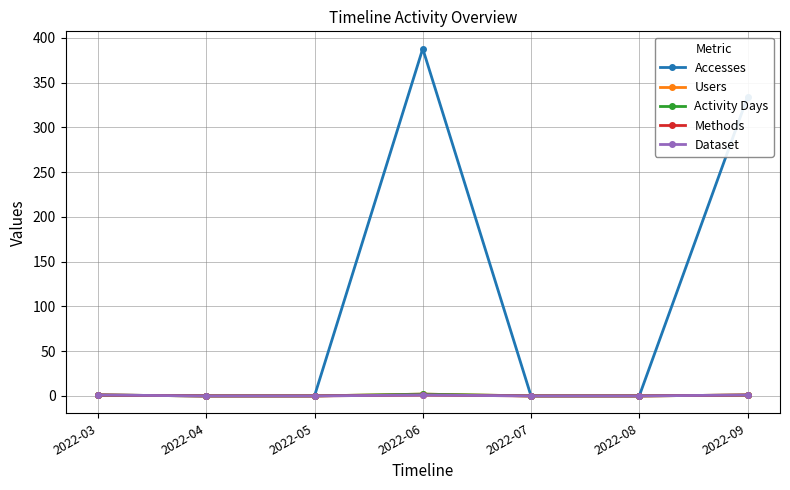

How many Activity Days values are between 0 and 1?

6